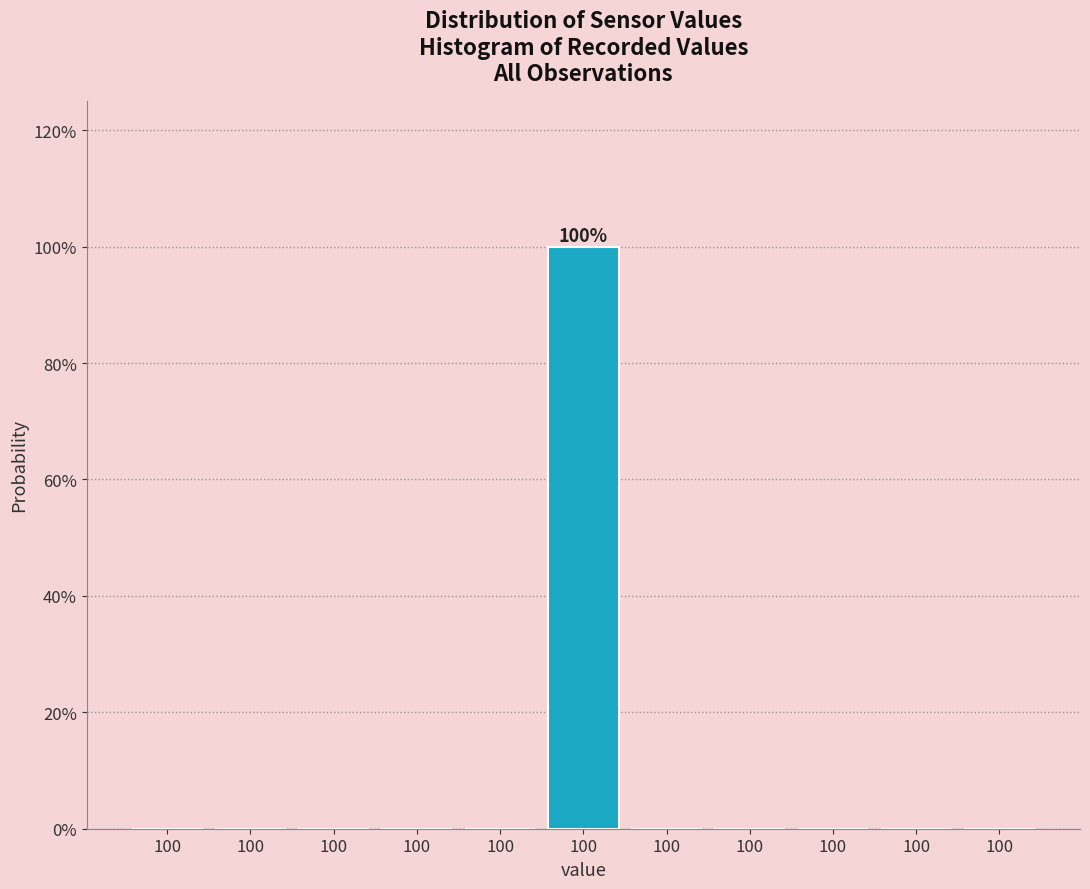

How many categories are shown in the chart?

11